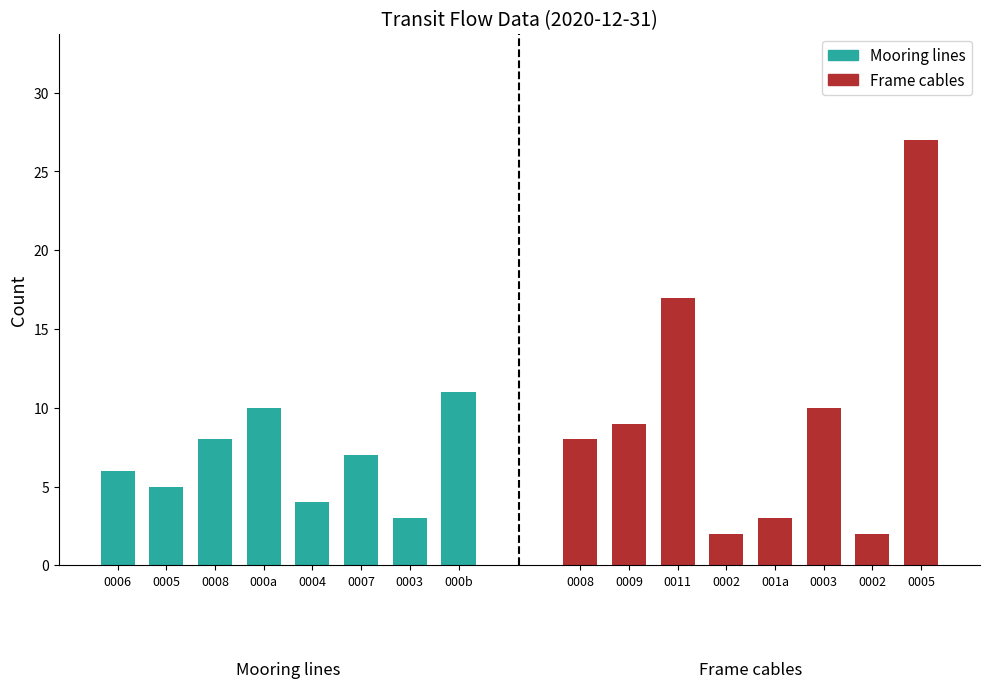

What is the approximate value of Mooring lines at 0006?

6